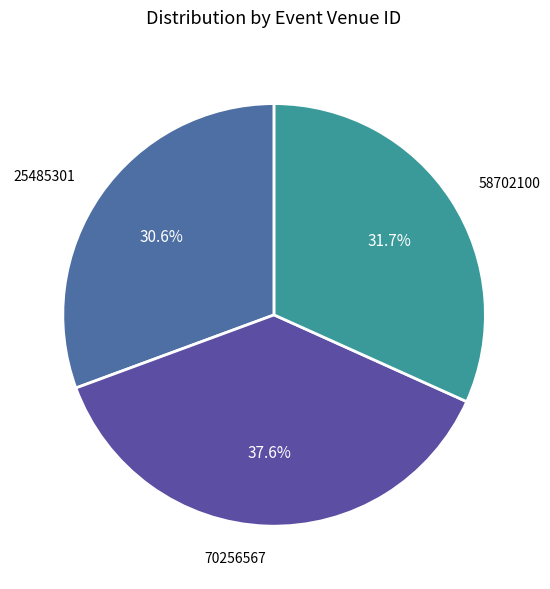

Is there any slice that represents more than half of the pie?

No